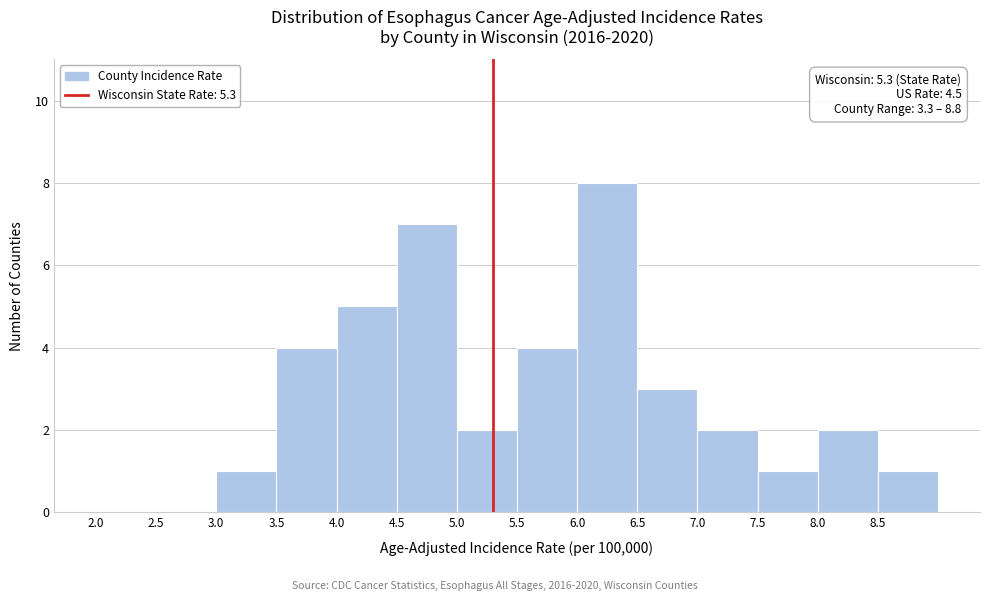

Over which range of the x-axis is the bar tallest?

6.0 to 6.5